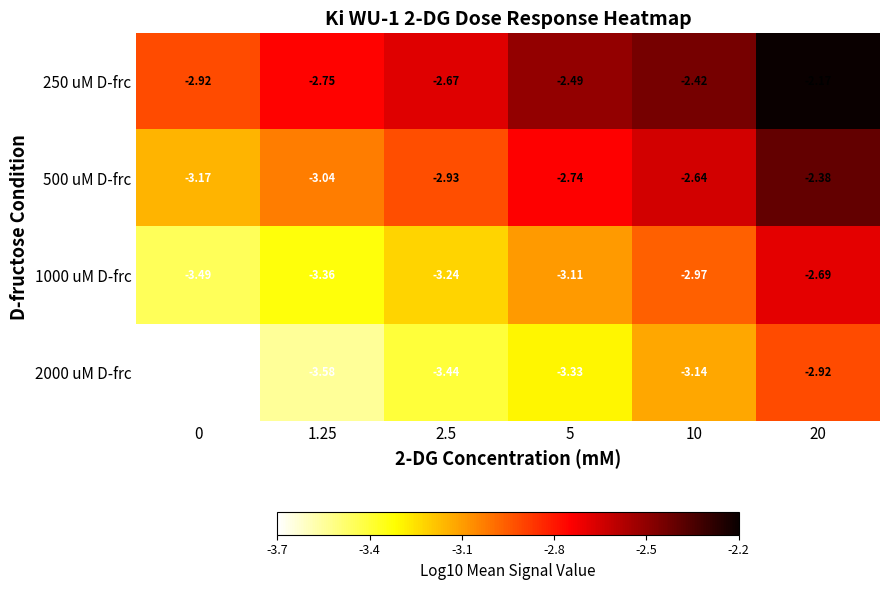

Is the value of 1000 uM D-frc at 5 greater than the value of 250 uM D-frc at 10?

No